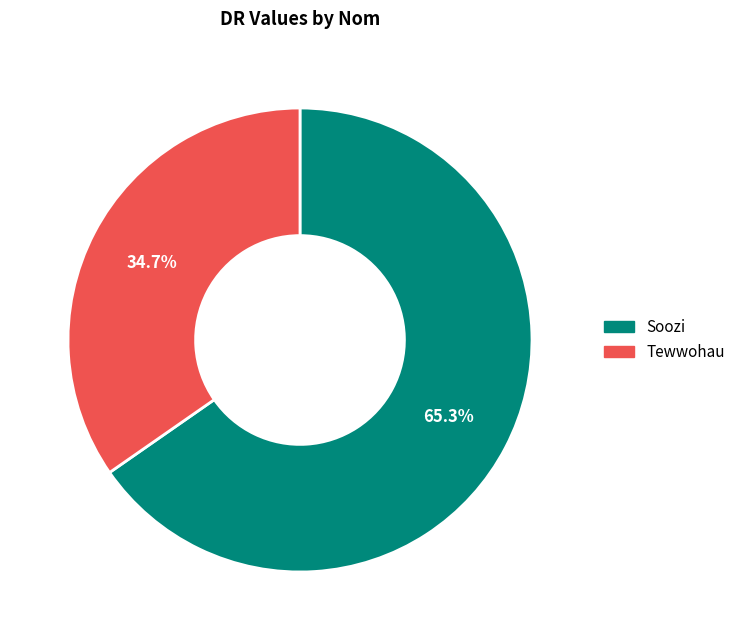

To the nearest percent, what is the difference between the largest and smallest slice percentages?

31%